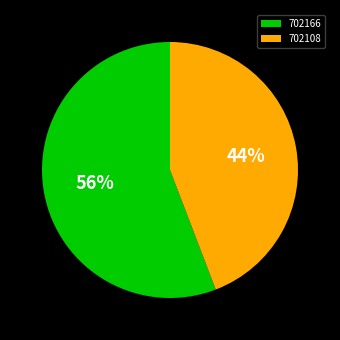

Does any single category account for the majority?

Yes